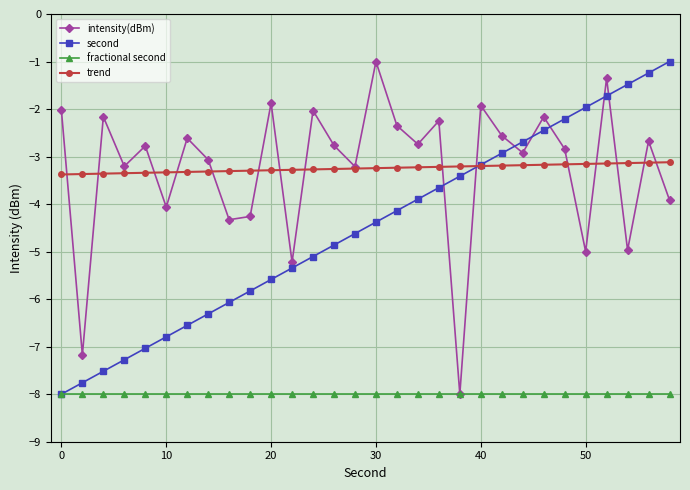

True or false: second has more than 0 interior local peaks.

False